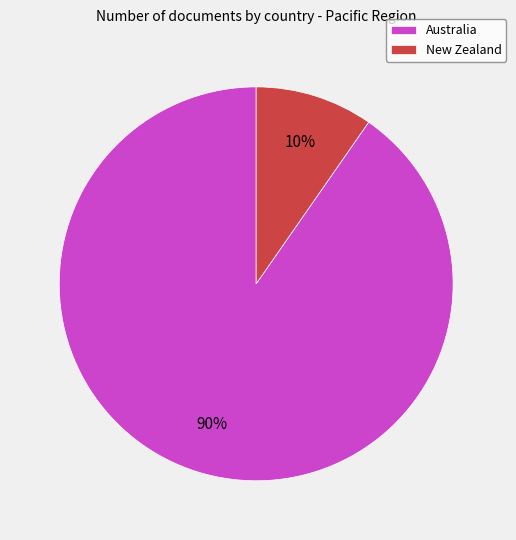

What percentage is the New Zealand slice, to the nearest percent?

10%